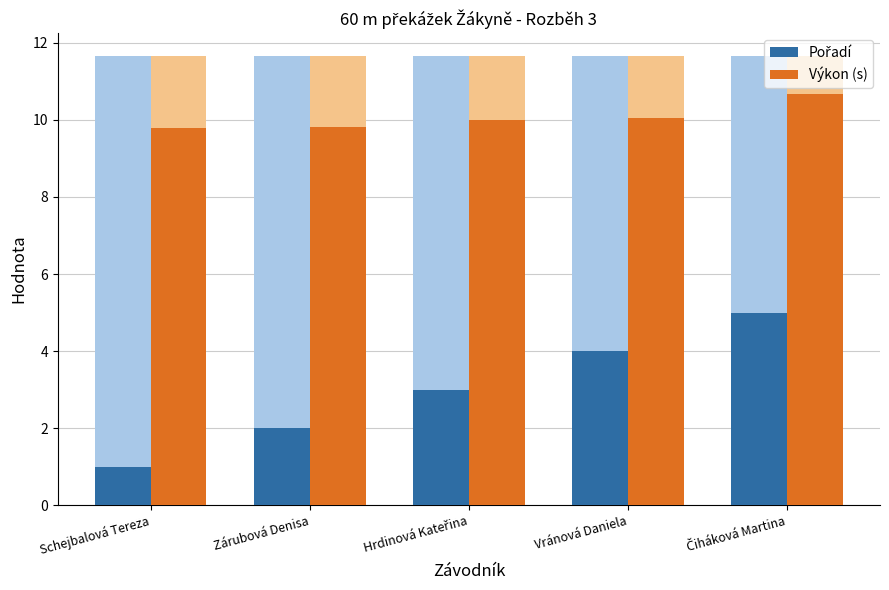

Is it true that Výkon (s) equals 2.9 at Vránová Daniela?

False